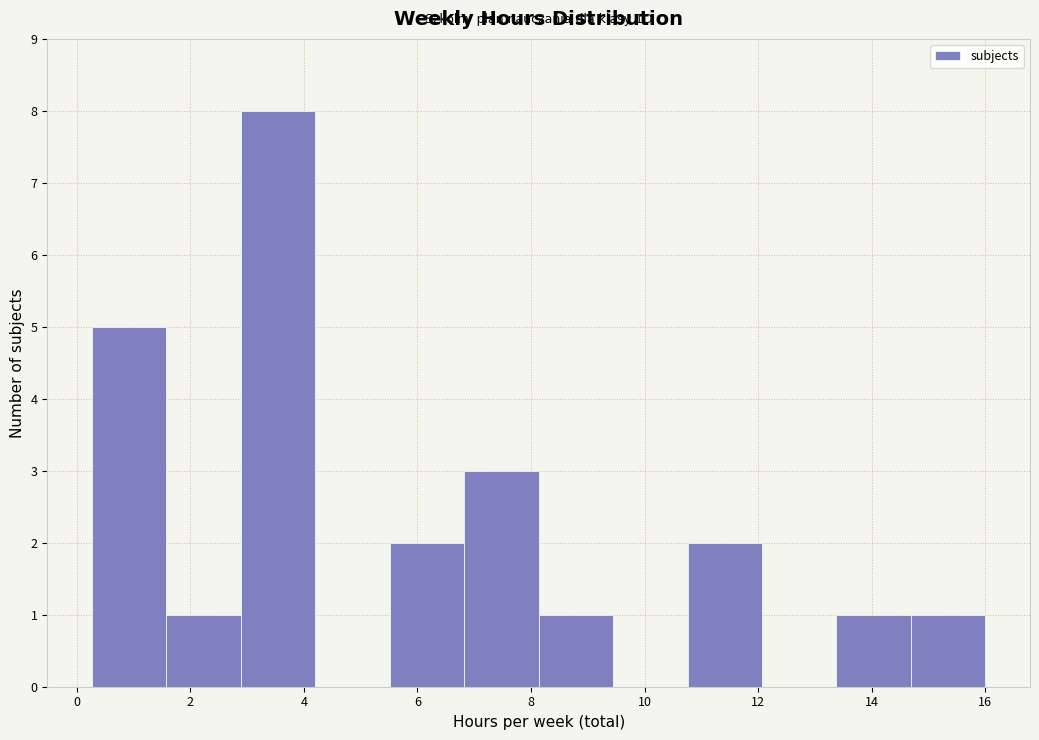

Which range on the x-axis has the tallest bar?

2.8 to 4.2